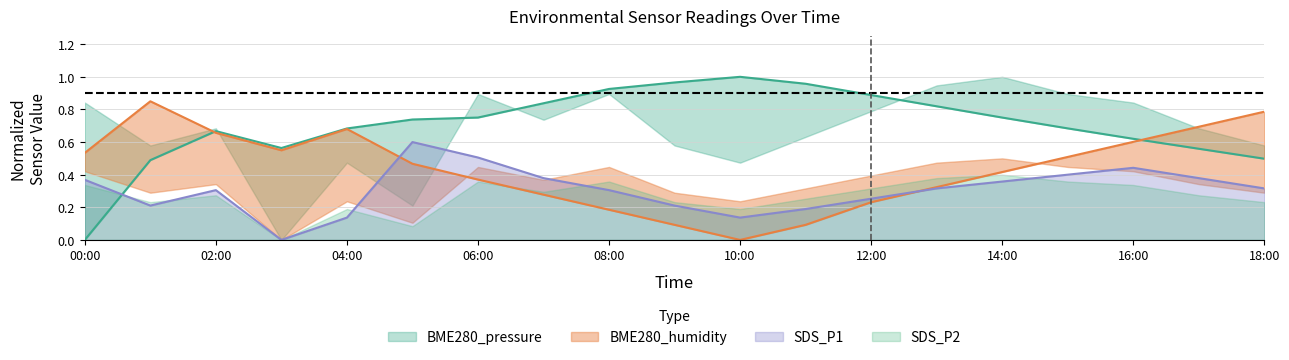

What is the highest value of the SDS_P1 series?

0.6